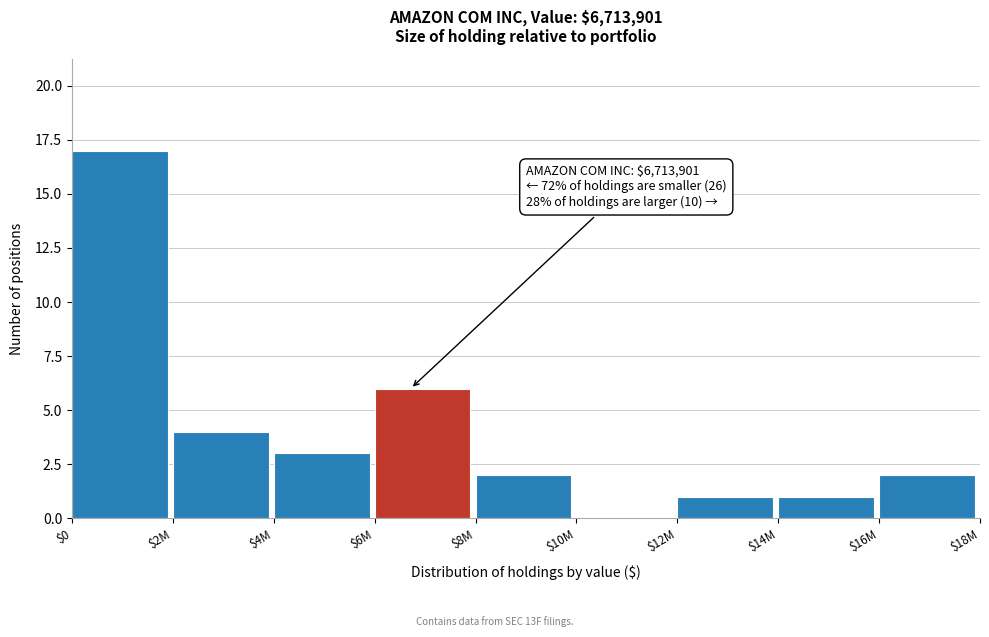

What is the maximum value shown in the chart?

17